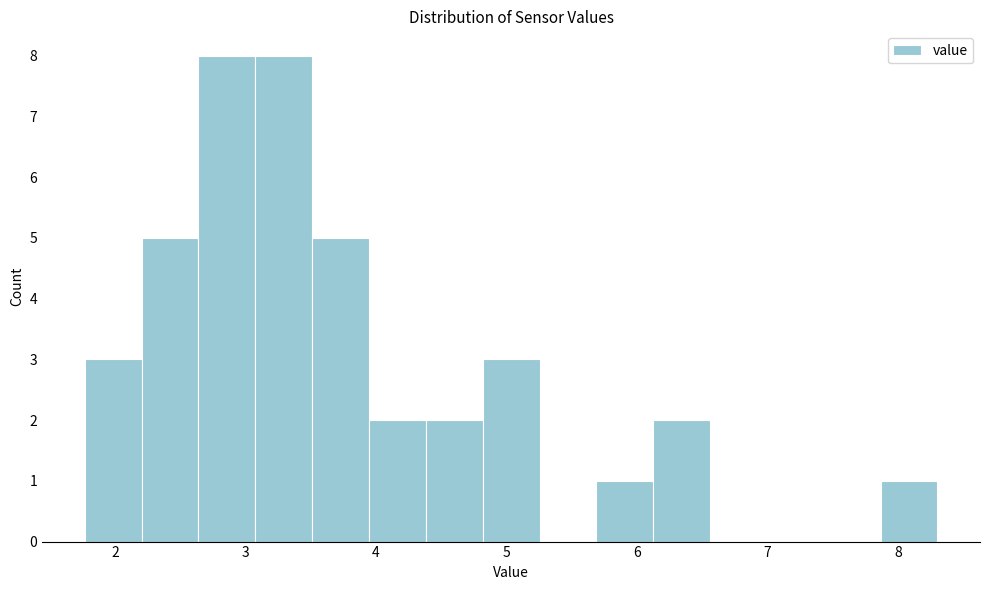

What is the height of the bar covering 2.2 to 2.6 on the x-axis? Neither the bar edges nor the heights are printed on the chart, so give them approximately, as read against the axes.

5